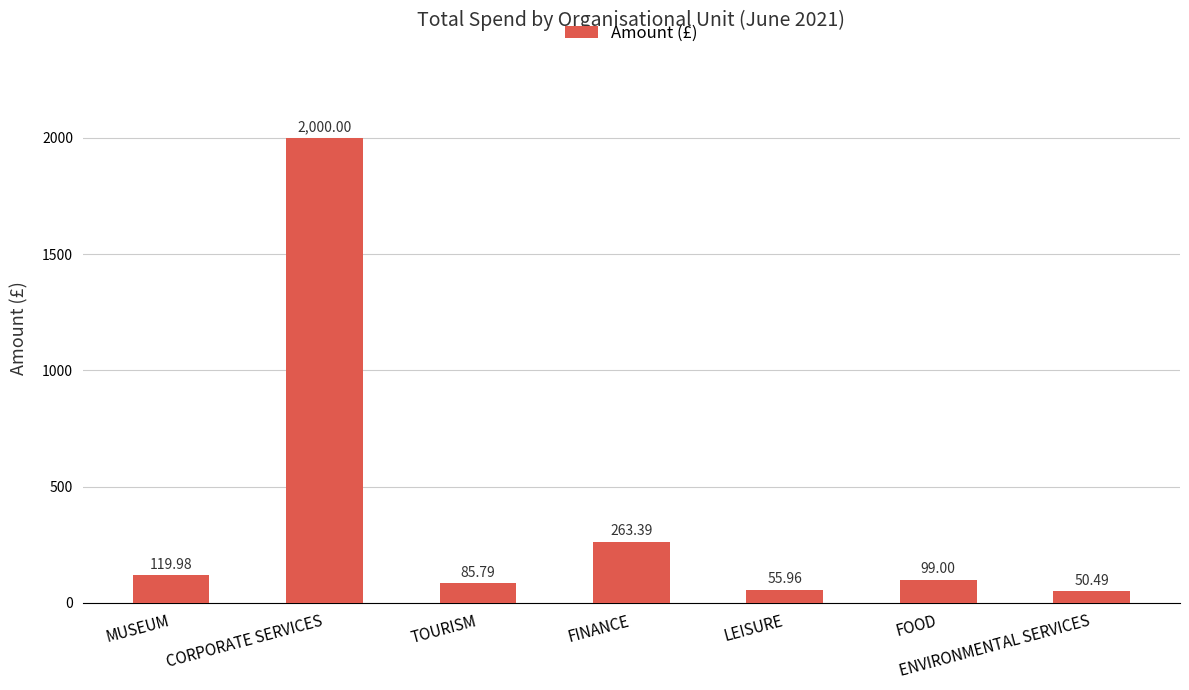

Approximately how many times larger is the value at CORPORATE SERVICES compared to ENVIRONMENTAL SERVICES?

39.6